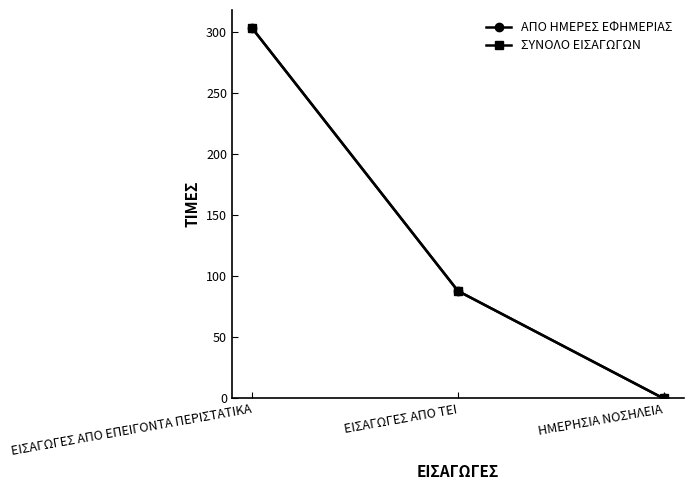

Does the chart have visible grid lines?

No